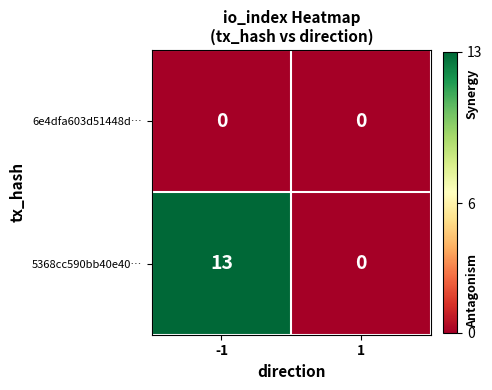

True or false: 5368cc590bb40e40… has a value of 13 at -1.

True